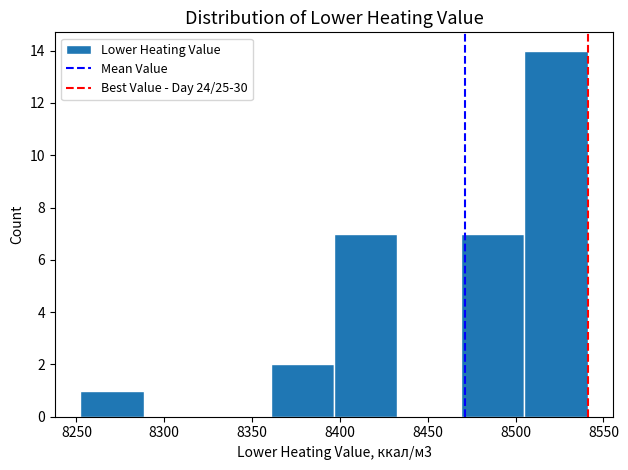

Reading left to right, list every bar in this chart as the range it spans on the x-axis followed by its height. Neither the bar edges nor the heights are printed on the chart, so give them approximately, as read against the axes.

8250 to 8290: 1
8290 to 8325: 0
8325 to 8360: 0
8360 to 8395: 2
8395 to 8435: 7
8435 to 8470: 0
8470 to 8505: 7
8505 to 8540: 14